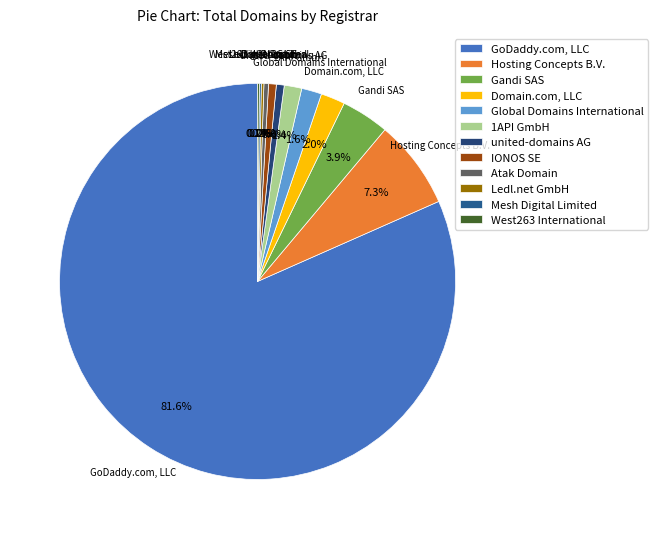

True or false: Hosting Concepts B.V. accounts for 14% of the total.

False